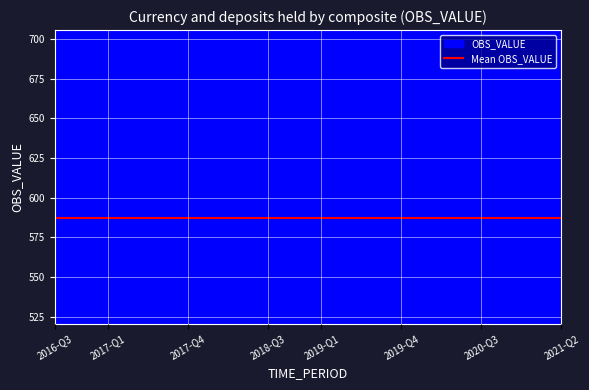

At which label does the data first exceed 585?

2016-Q3